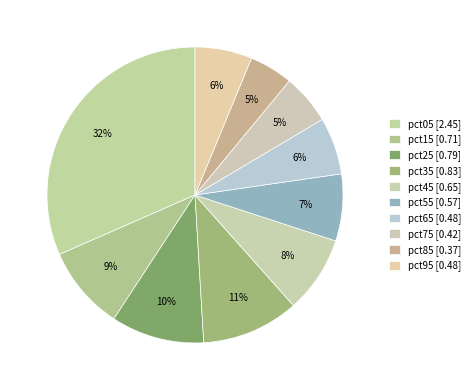

Count the number of slices in the pie.

10